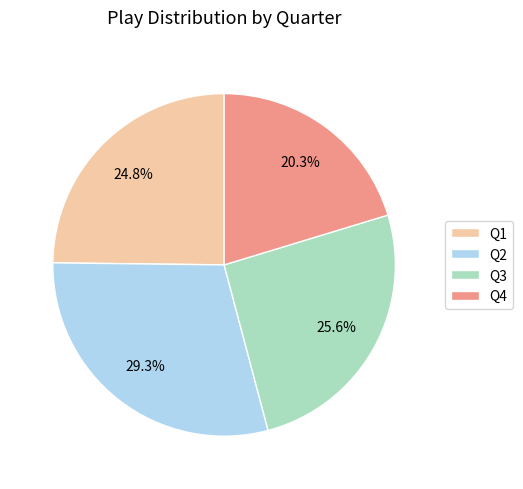

The Q2 slice represents 42% of the pie. True or false?

False